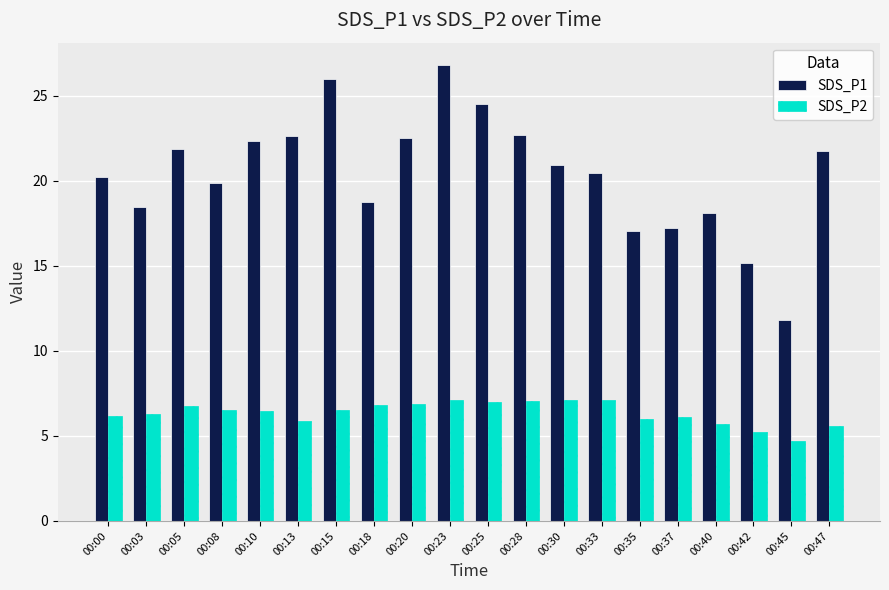

What are all the series names shown in the legend?

SDS_P1, SDS_P2